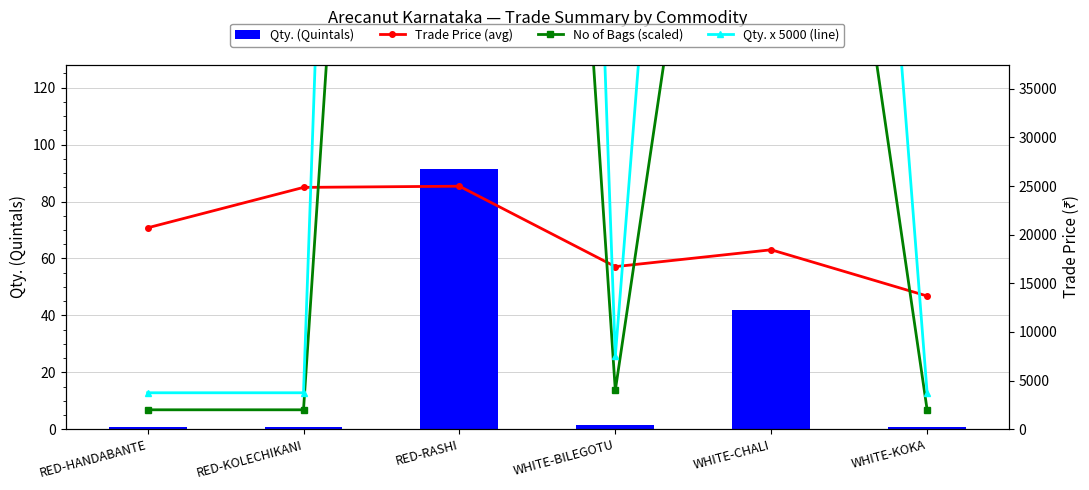

Reading left to right, what are all the values shown in this chart?

Qty. (Quintals): RED-HANDABANTE=0.8	RED-KOLECHIKANI=0.8	RED-RASHI=91.5	WHITE-BILEGOTU=1.5	WHITE-CHALI=42.0	WHITE-KOKA=0.8
Trade Price (avg): RED-HANDABANTE=20709.0	RED-KOLECHIKANI=24866.0	RED-RASHI=24989.0	WHITE-BILEGOTU=16719.0	WHITE-CHALI=18451.3	WHITE-KOKA=13699.0
No of Bags (scaled): RED-HANDABANTE=2000.0	RED-KOLECHIKANI=2000.0	RED-RASHI=244000.0	WHITE-BILEGOTU=4000.0	WHITE-CHALI=112000.0	WHITE-KOKA=2000.0
Qty. x 5000 (line): RED-HANDABANTE=3750.0	RED-KOLECHIKANI=3750.0	RED-RASHI=457500.0	WHITE-BILEGOTU=7500.0	WHITE-CHALI=210000.0	WHITE-KOKA=3750.0